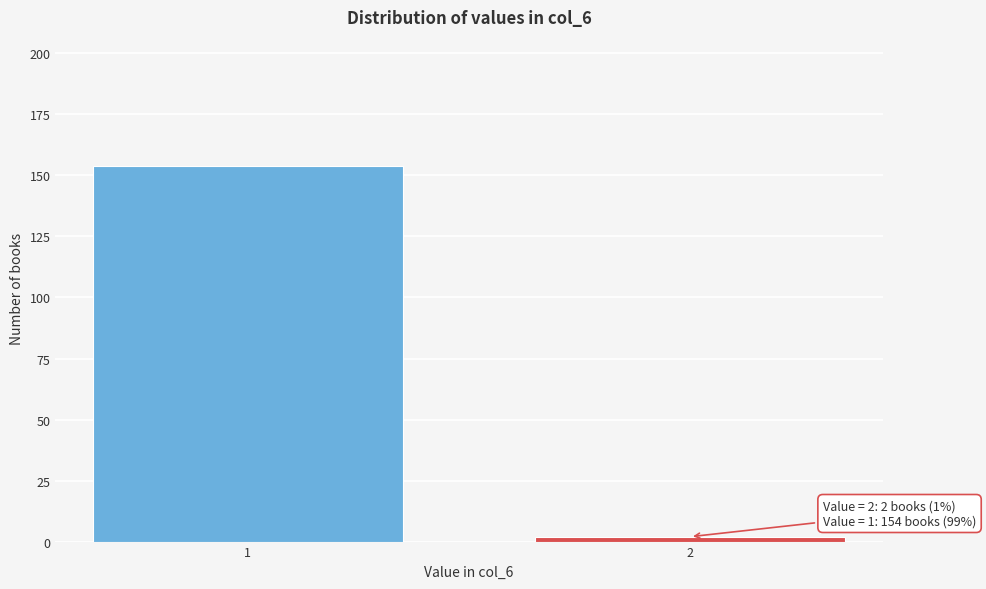

Reading left to right, extract all data points from this chart.

154	2